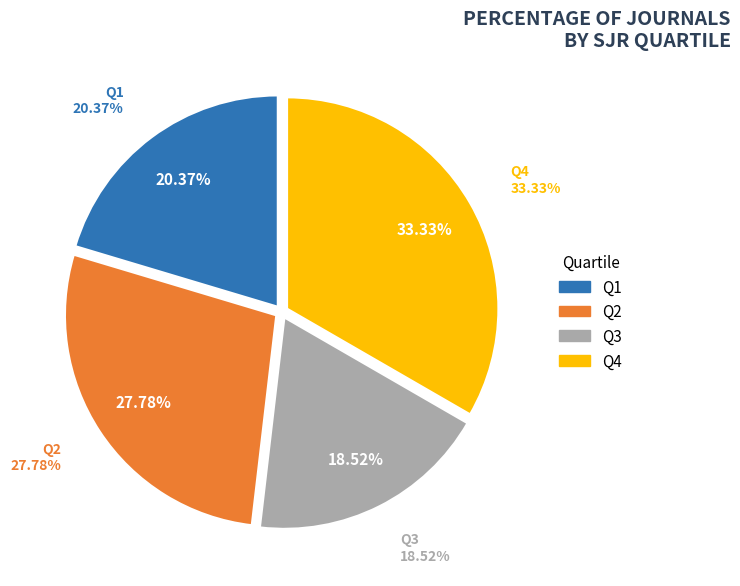

Which has a higher value, Q1 or Q3?

Q1